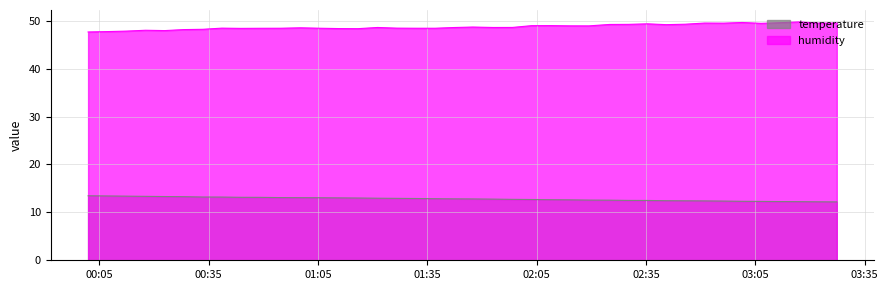

How many lines are shown in the chart?

2